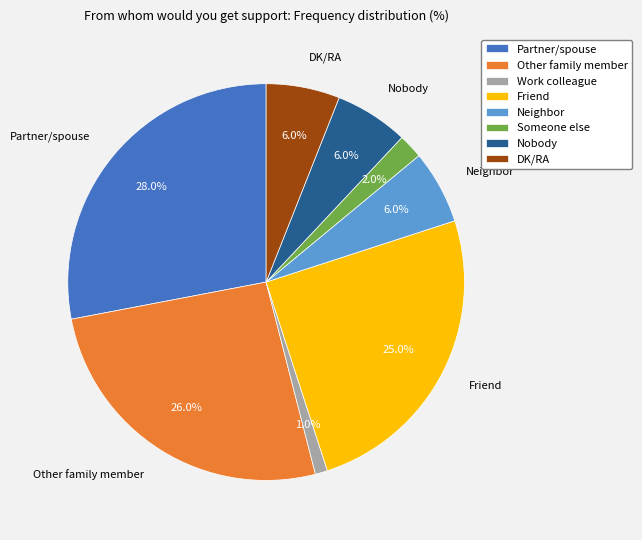

How many slices are in this pie chart?

8